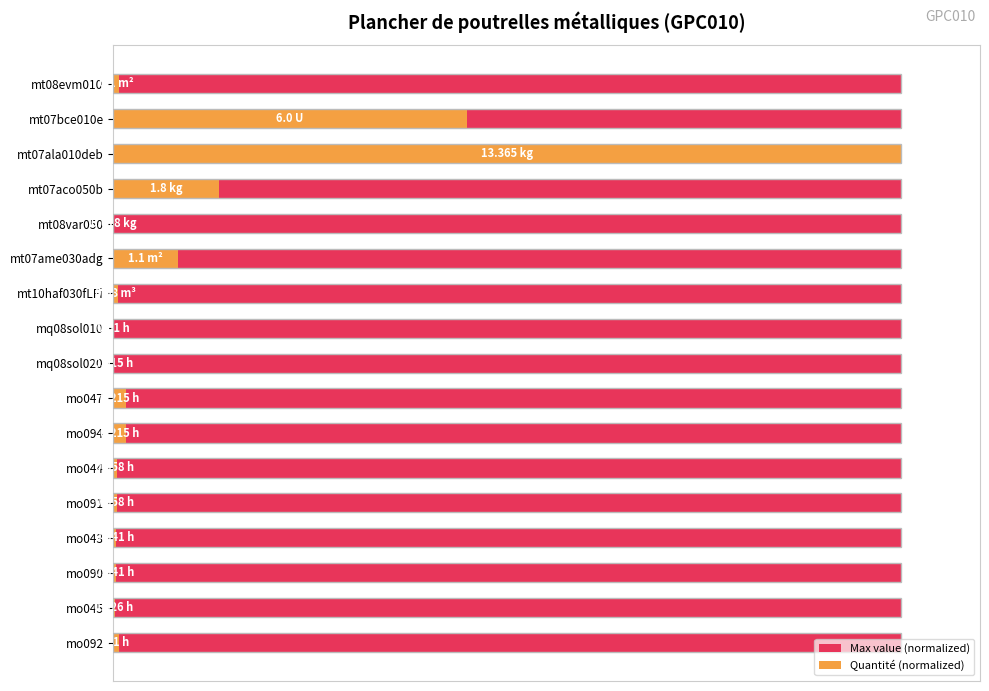

What is the sum of all Quantité (normalized) values?

173.9